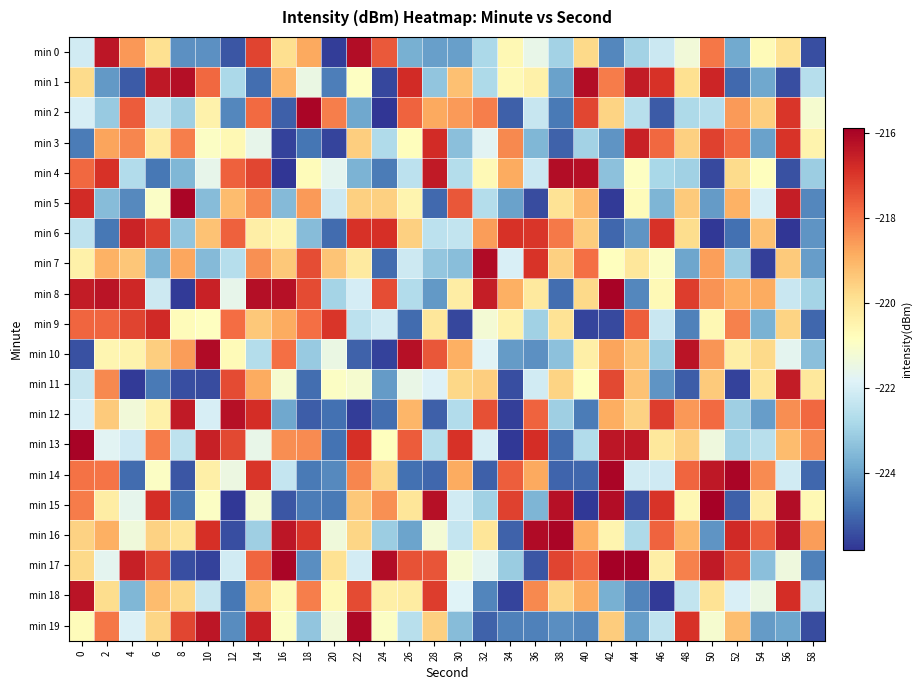

What is the difference between the highest and lowest values at 28?

8.9